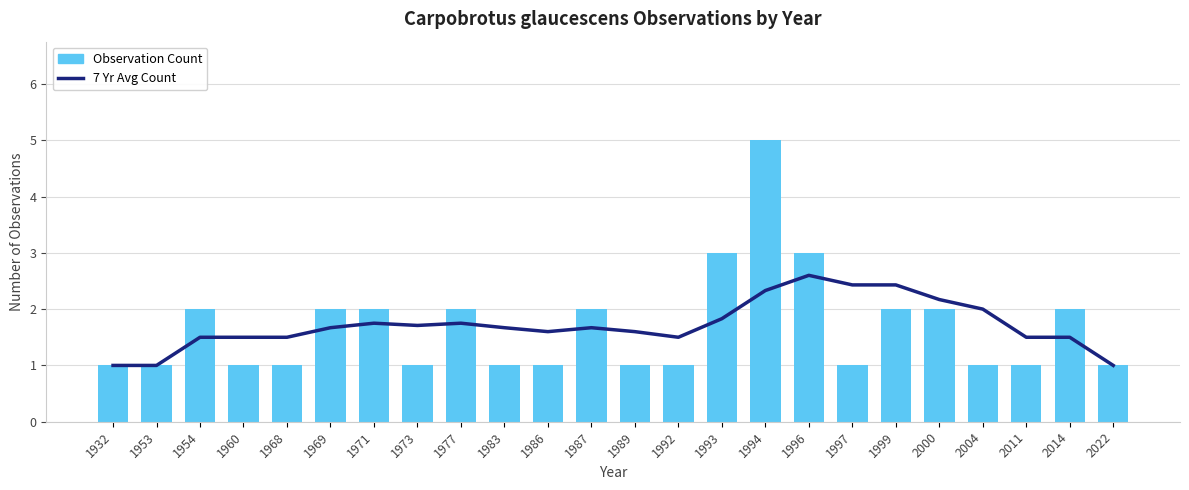

Which series has the largest range (max minus min)?

Observation Count